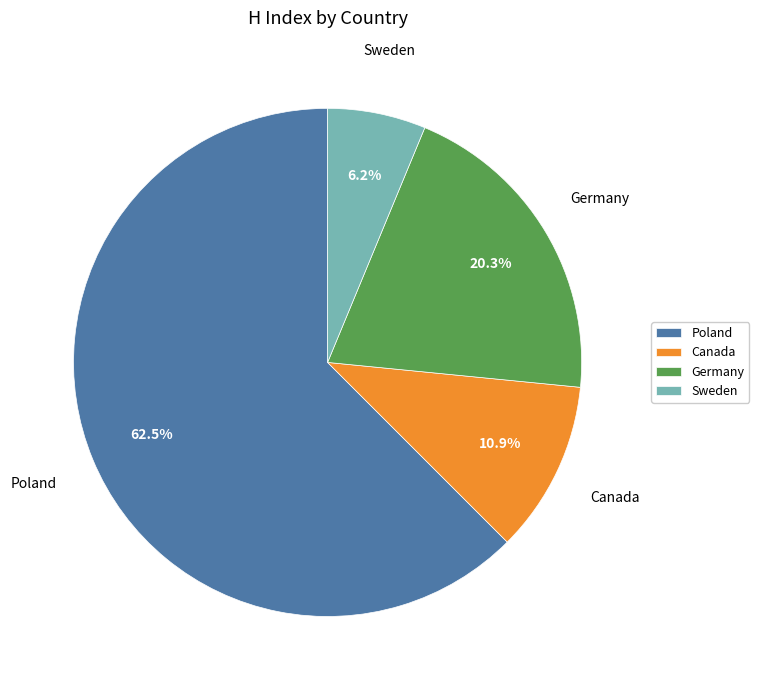

To the nearest percent, what portion does Sweden represent?

6%